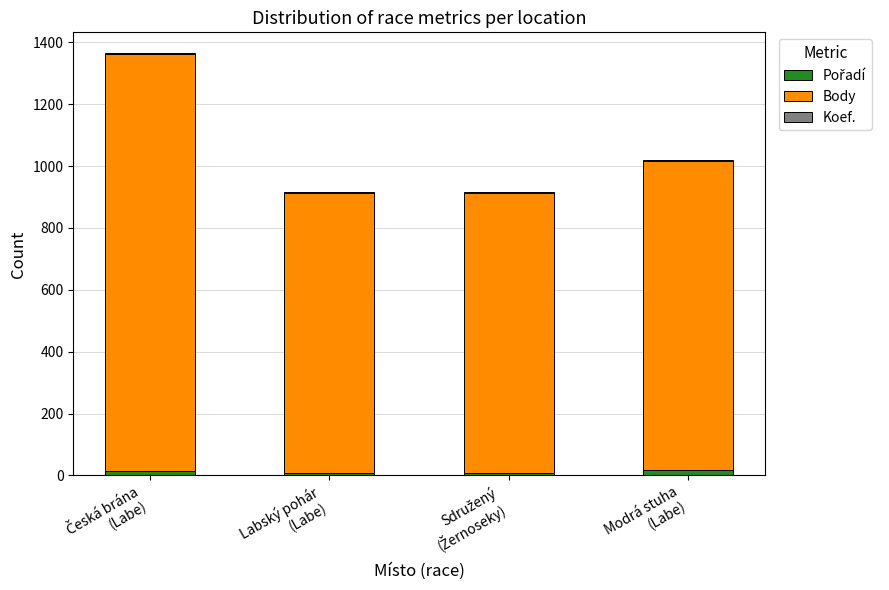

Count the number of data series in this chart.

3